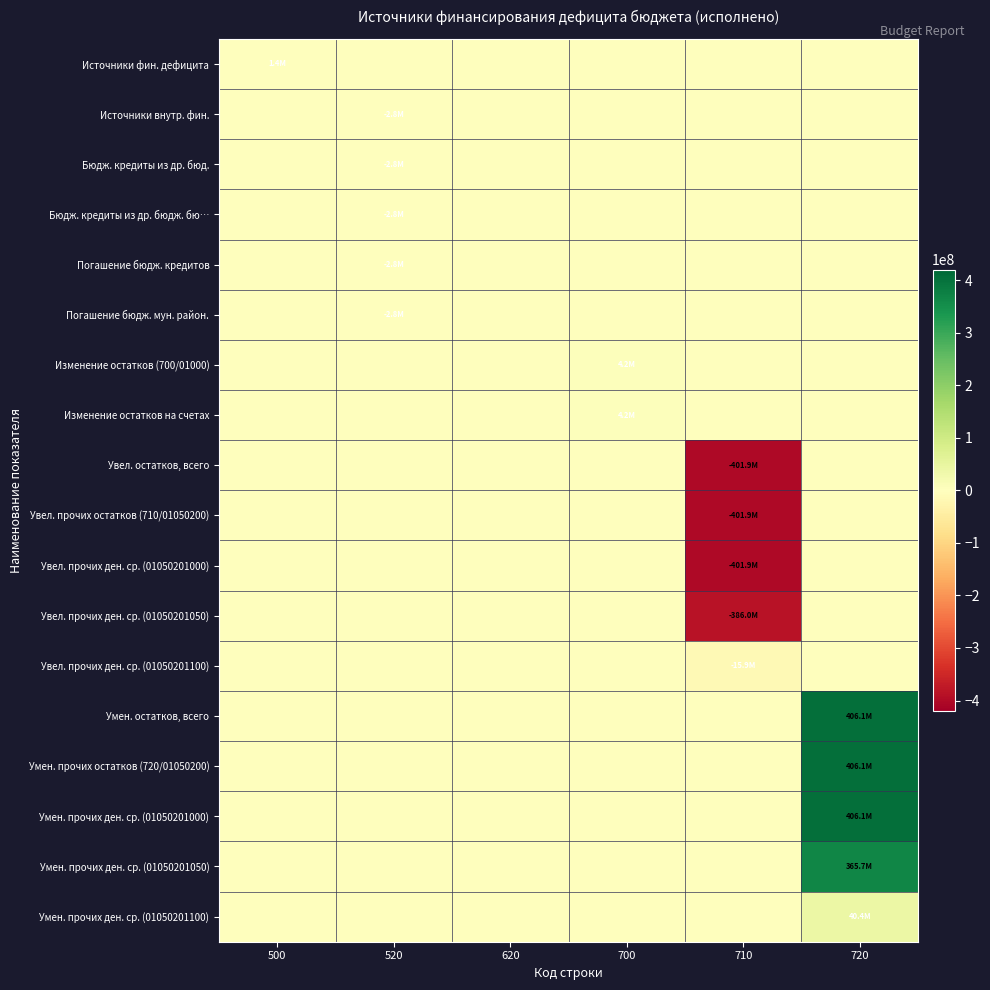

At which category does the chart reach its peak across all series?

720